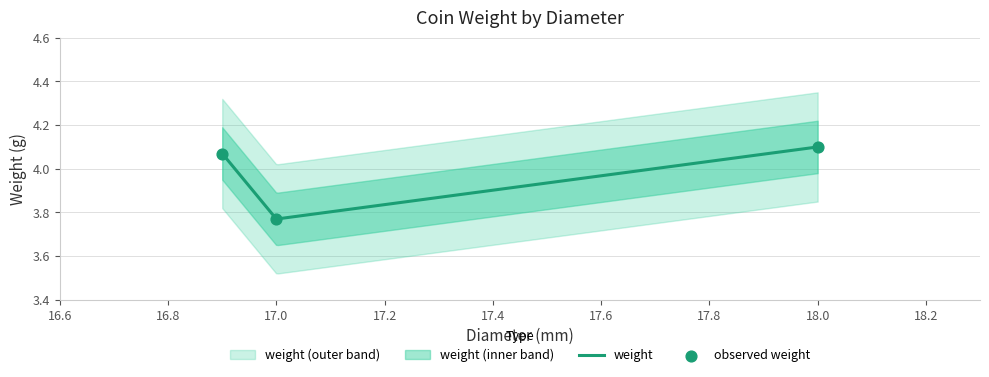

Which has a higher value, 17.0 or 18.0?

18.0